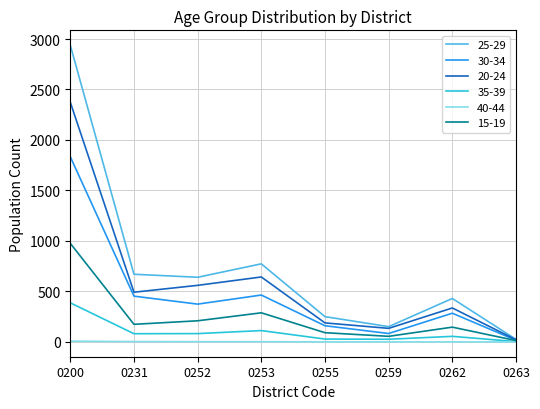

Which category has the highest value across all series?

0200